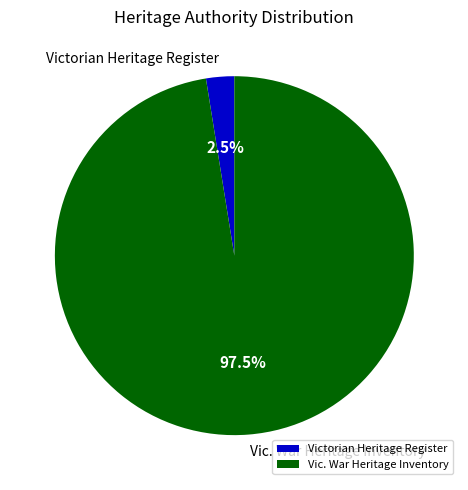

What portion of the pie excludes Victorian Heritage Register?

97.5%